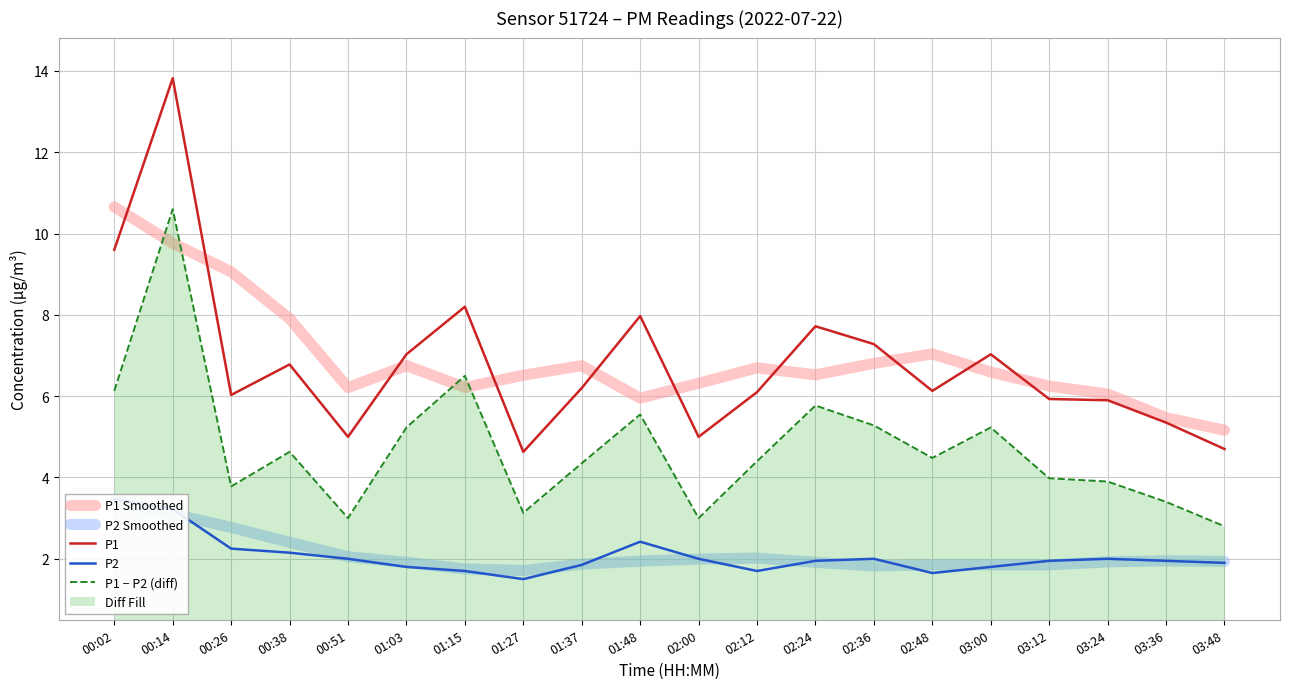

List the series in order of their peak value, highest first.

P1, P1 Smoothed, P1 − P2 (diff), P2, P2 Smoothed